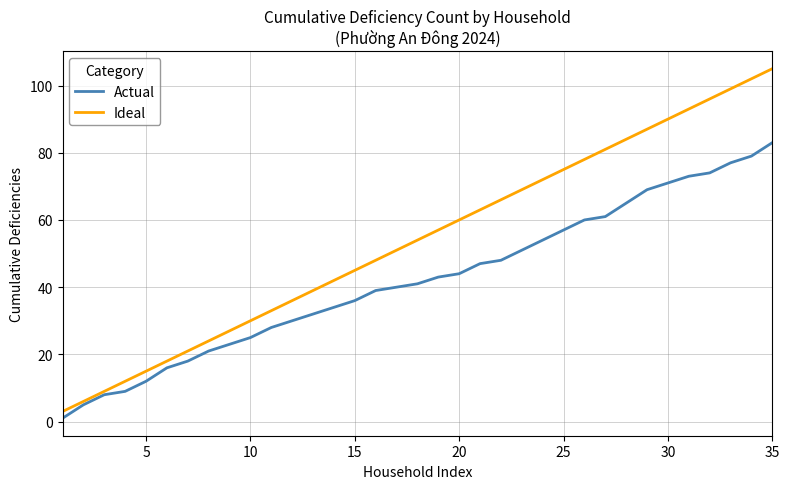

Does the chart have visible grid lines?

Yes